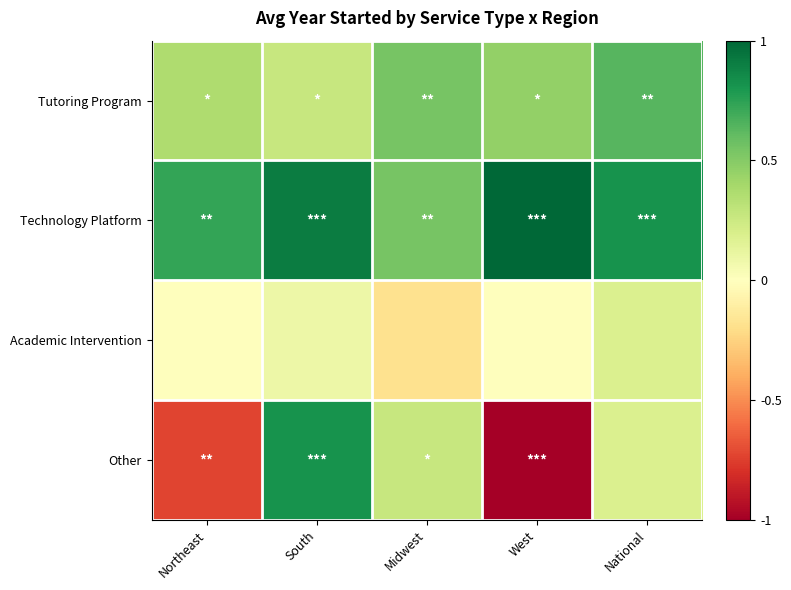

Rank the series by their maximum value, from highest to lowest.

Technology Platform, Other, Tutoring Program, Academic Intervention